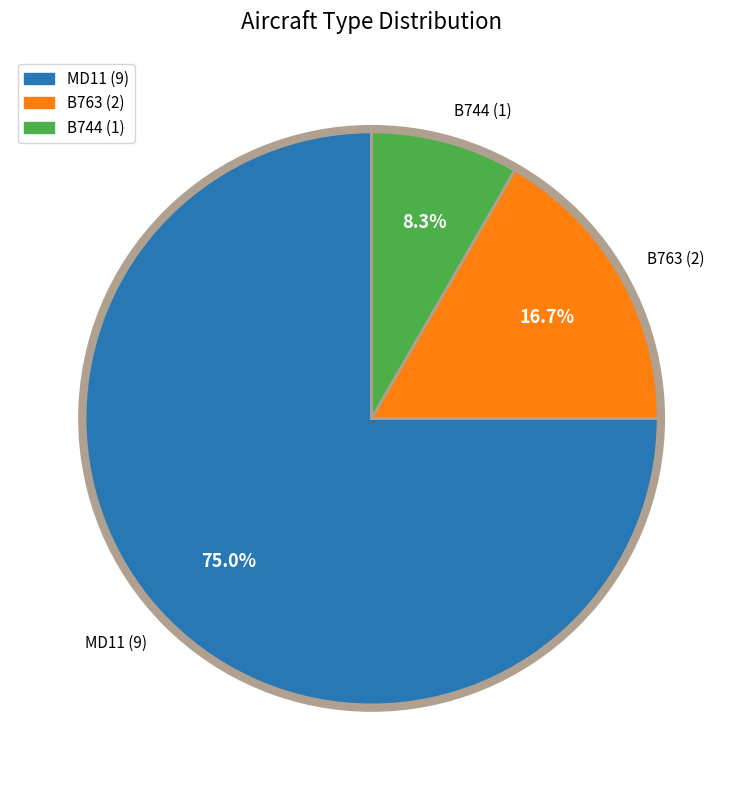

Do B744 and MD11 together represent more than half of the pie?

Yes